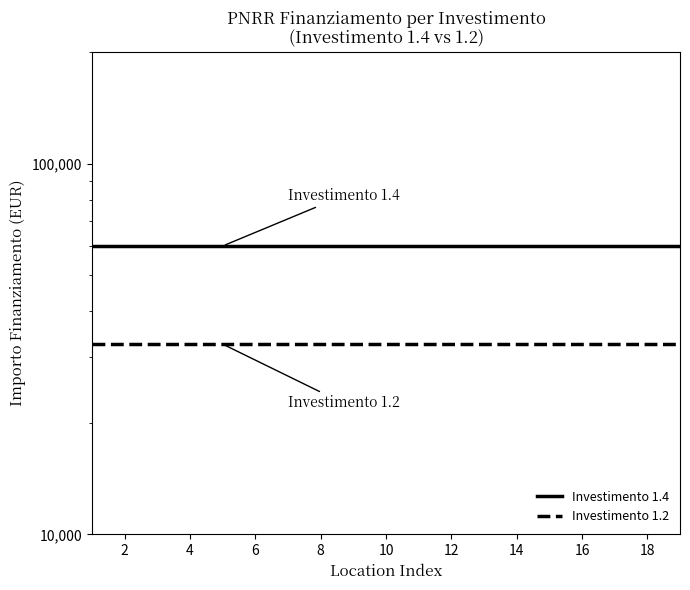

Reading left to right, what are all the values shown in this chart?

Investimento 1.4: 59966	59966	59966	59966	59966	59966	59966	59966	59966	59966	59966	59966	59966	59966	59966	59966	59966	59966	59966
Investimento 1.2: 32589	32589	32589	32589	32589	32589	32589	32589	32589	32589	32589	32589	32589	32589	32589	32589	32589	32589	32589